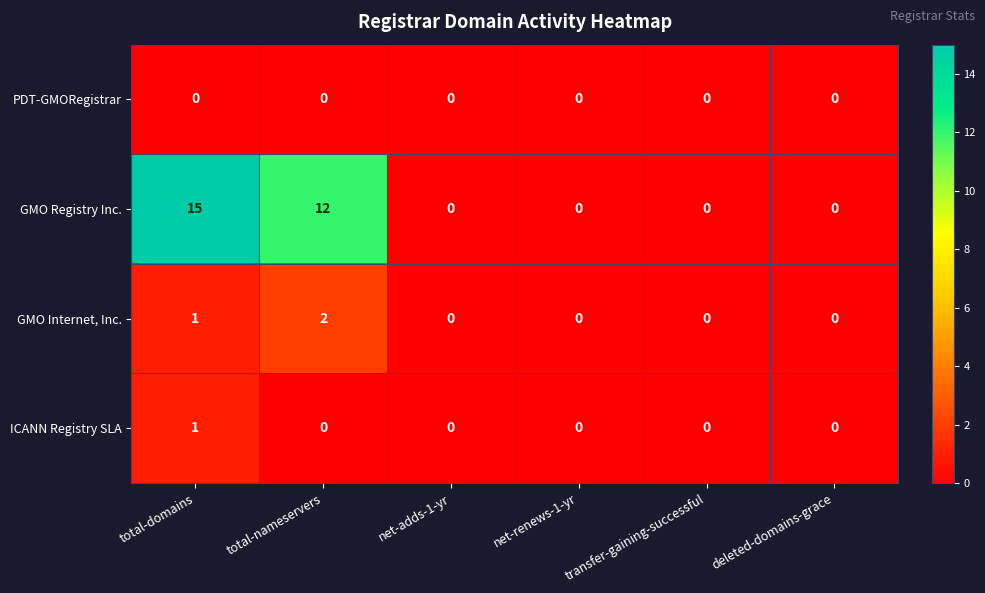

Which series has the largest range (max minus min)?

GMO Registry Inc.